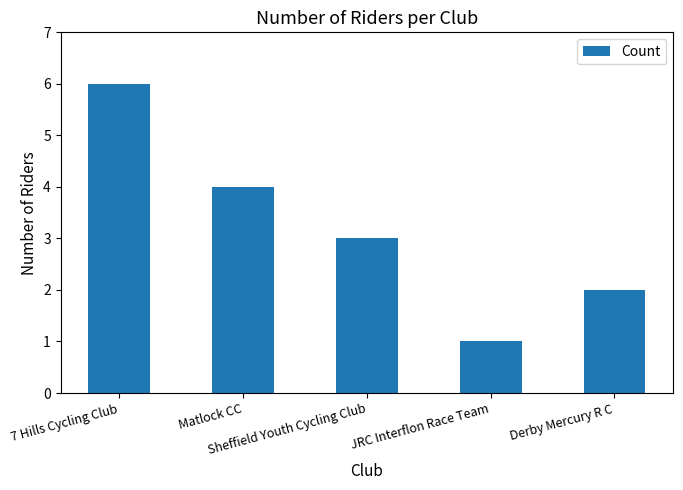

What is the smallest value displayed?

1